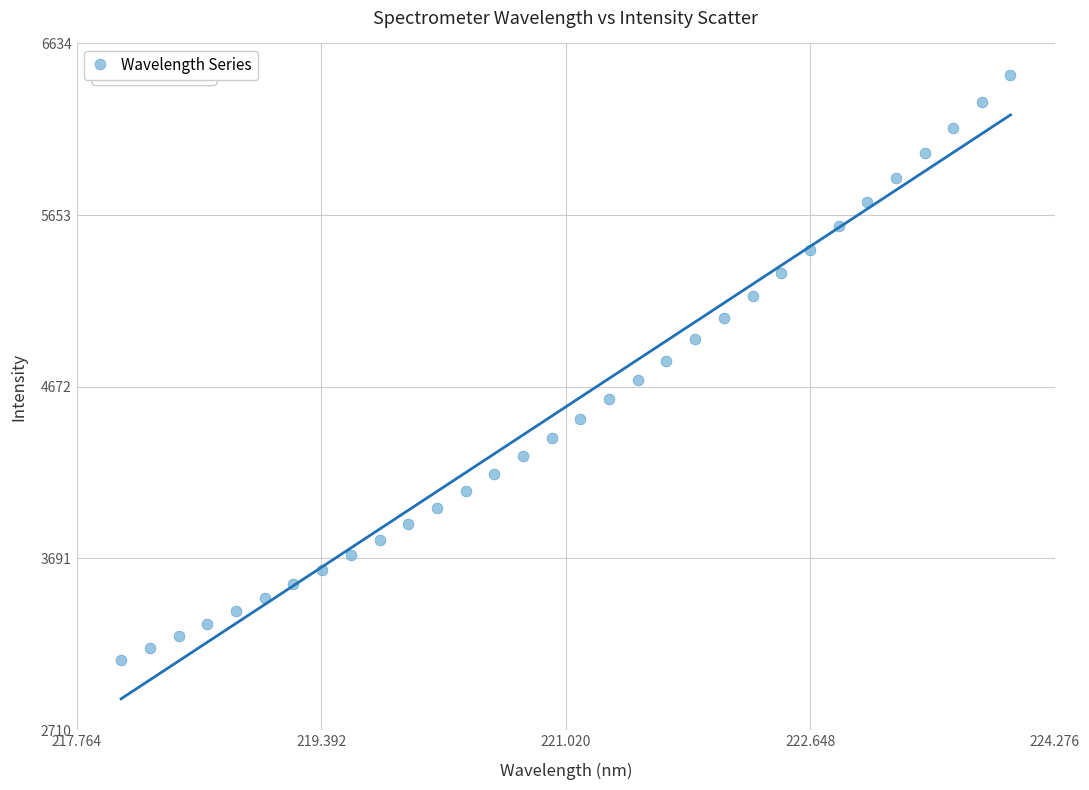

What is the range of X values (max minus min)?

5.9